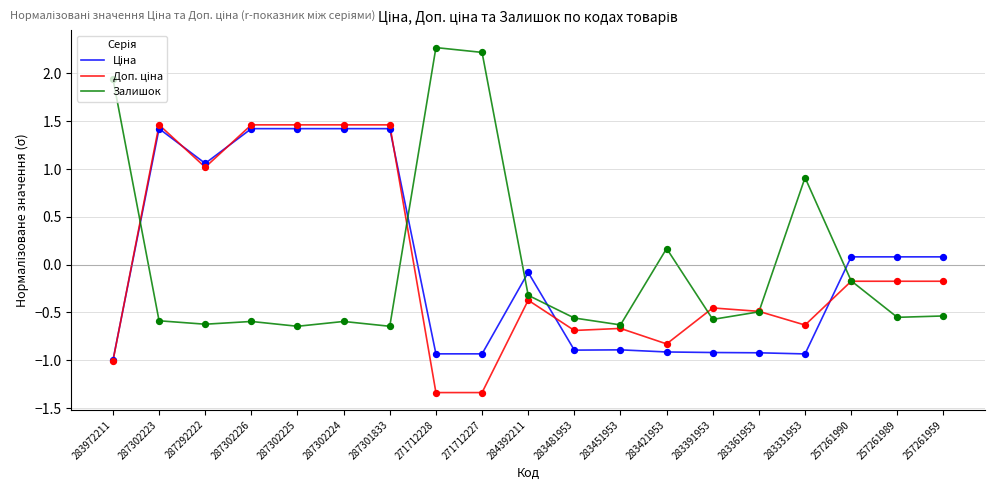

What is the difference between the highest and lowest values at 287302223?

2.0